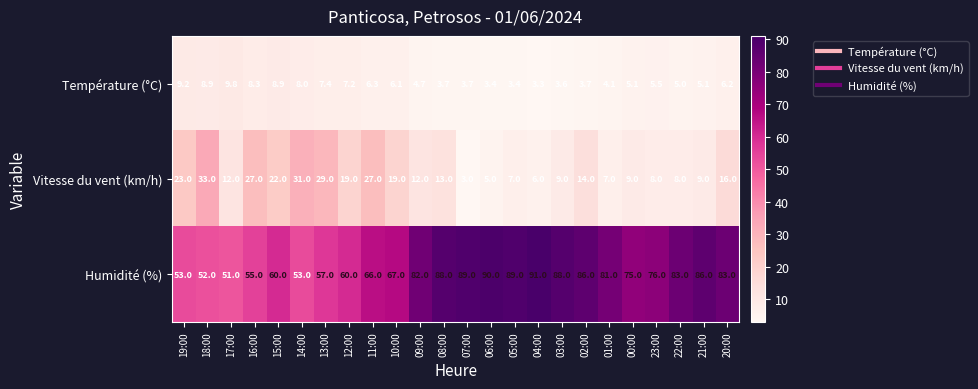

What is the smallest value displayed?

3.0